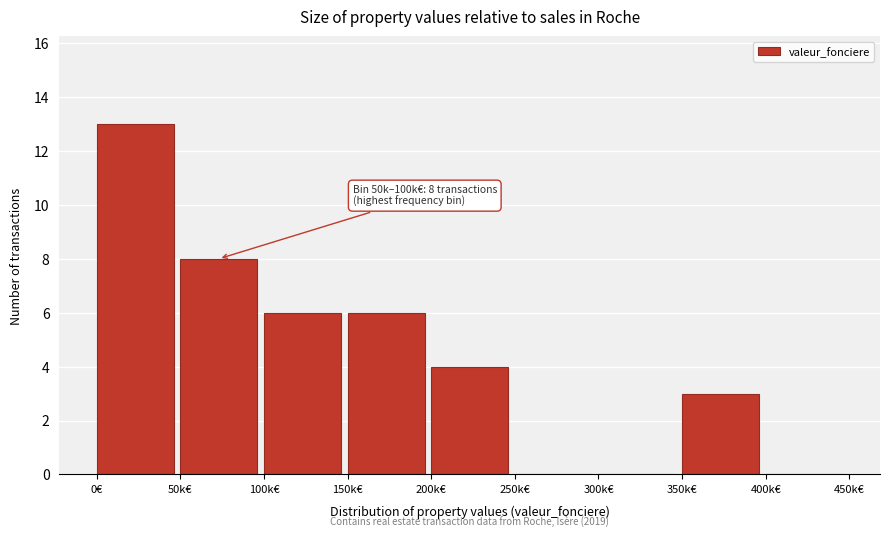

Reading left to right, list all the values displayed in this chart.

0€=13	50k€=8	100k€=6	150k€=6	200k€=4	250k€=0	300k€=0	350k€=3	400k€=0